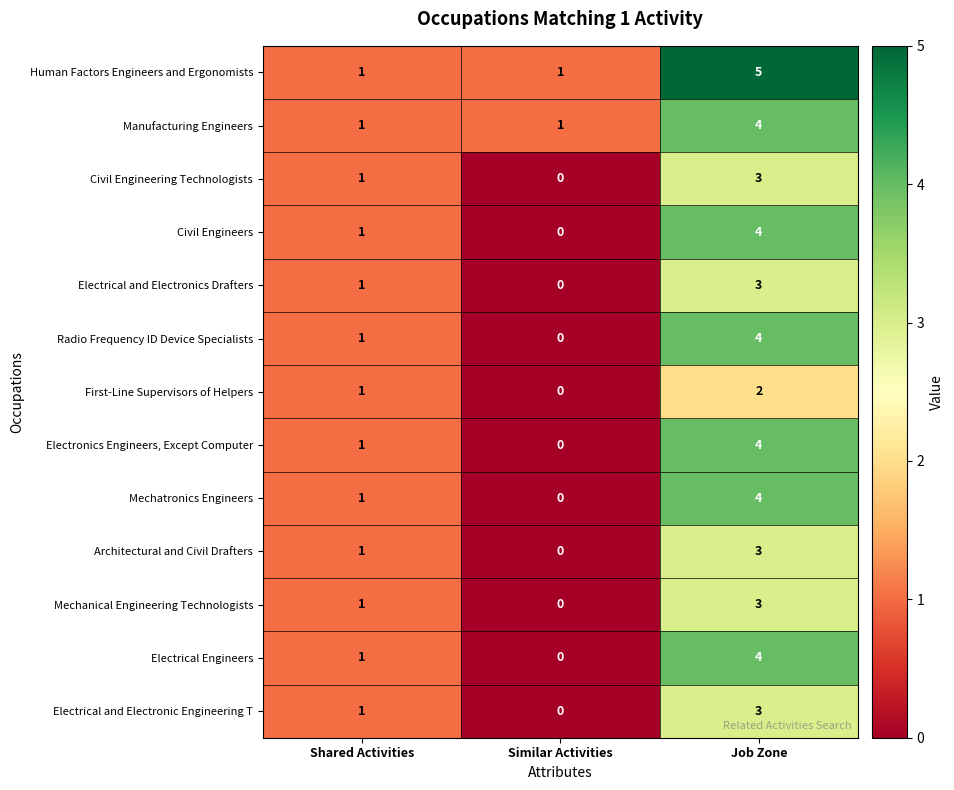

The value of Electronics Engineers, Except Computer at Job Zone is 7. True or false?

False